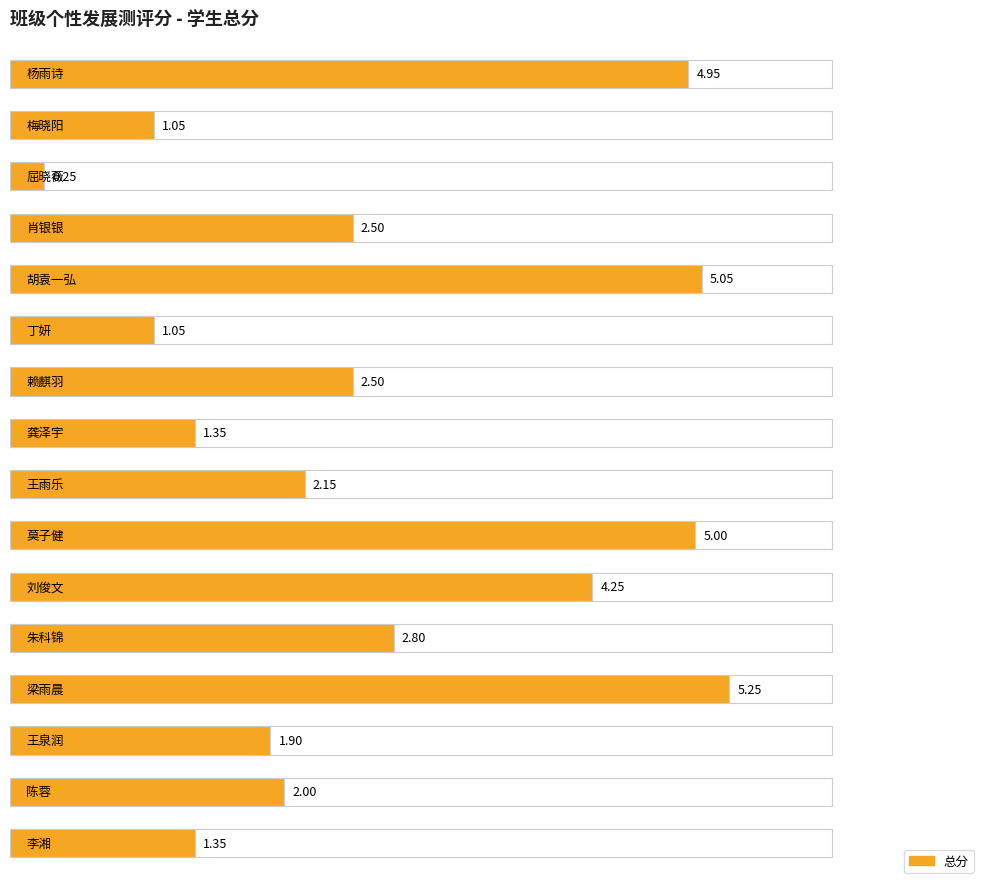

What is the difference between the maximum and minimum values?

5.0